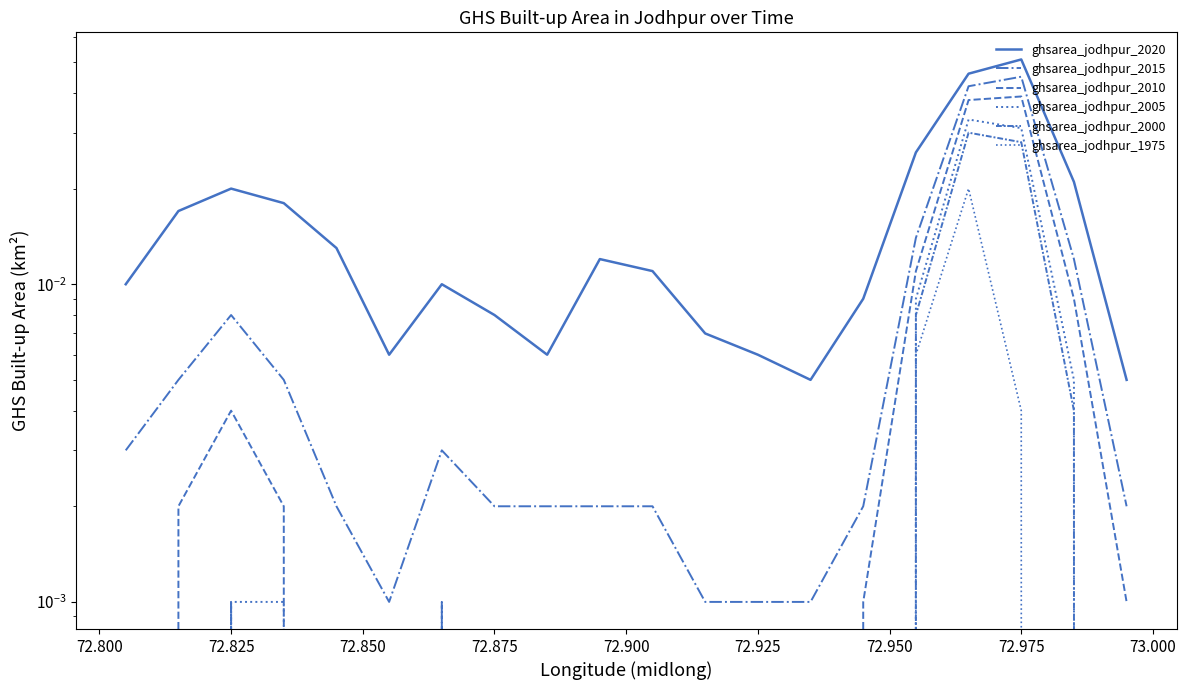

True or false: ghsarea_jodhpur_2000 has a value of 0.0 at 72.925.

True